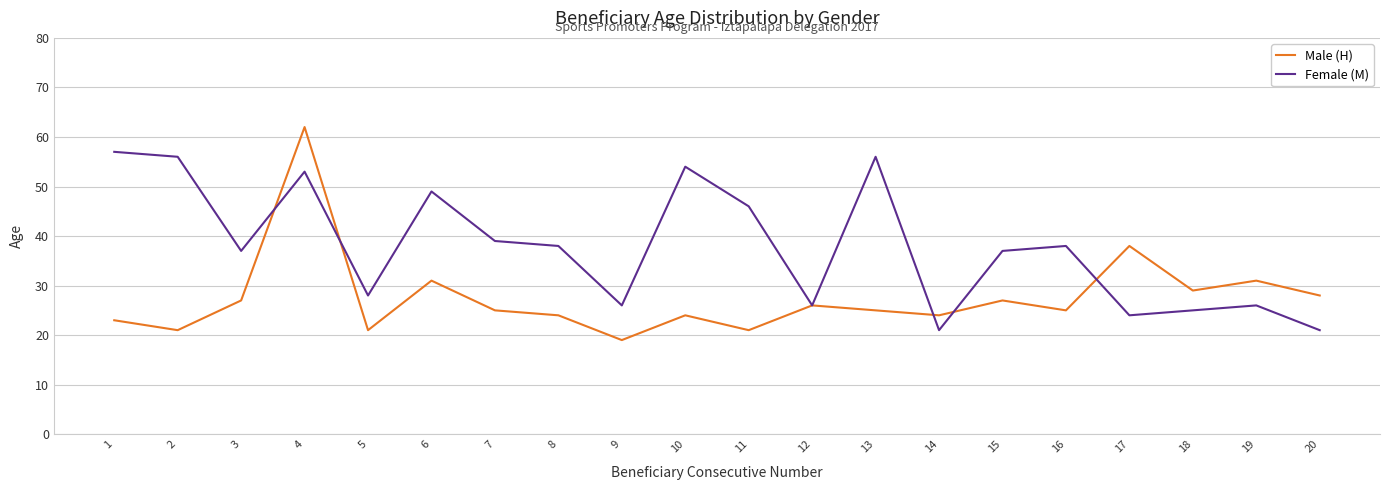

List the series in order of their overall mean, highest first.

Female (M), Male (H)